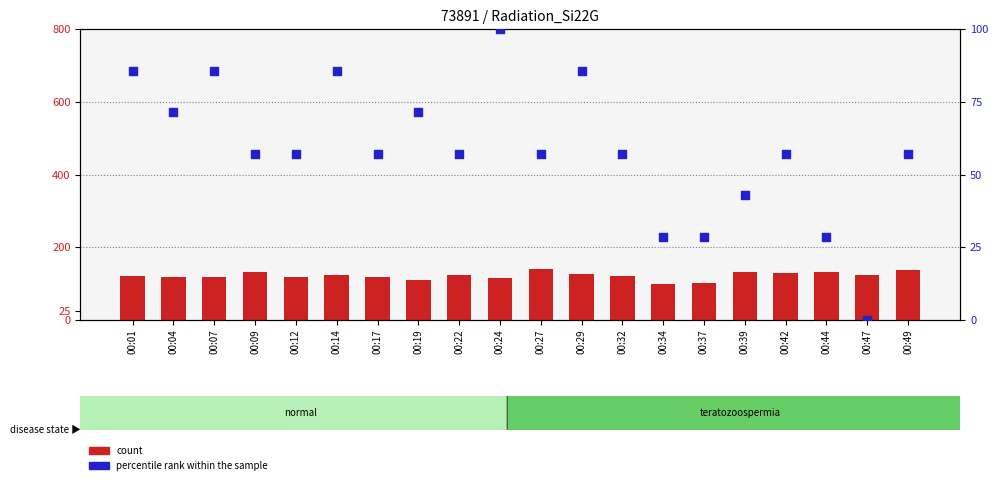

At how many categories does at least one series exceed 66?

20